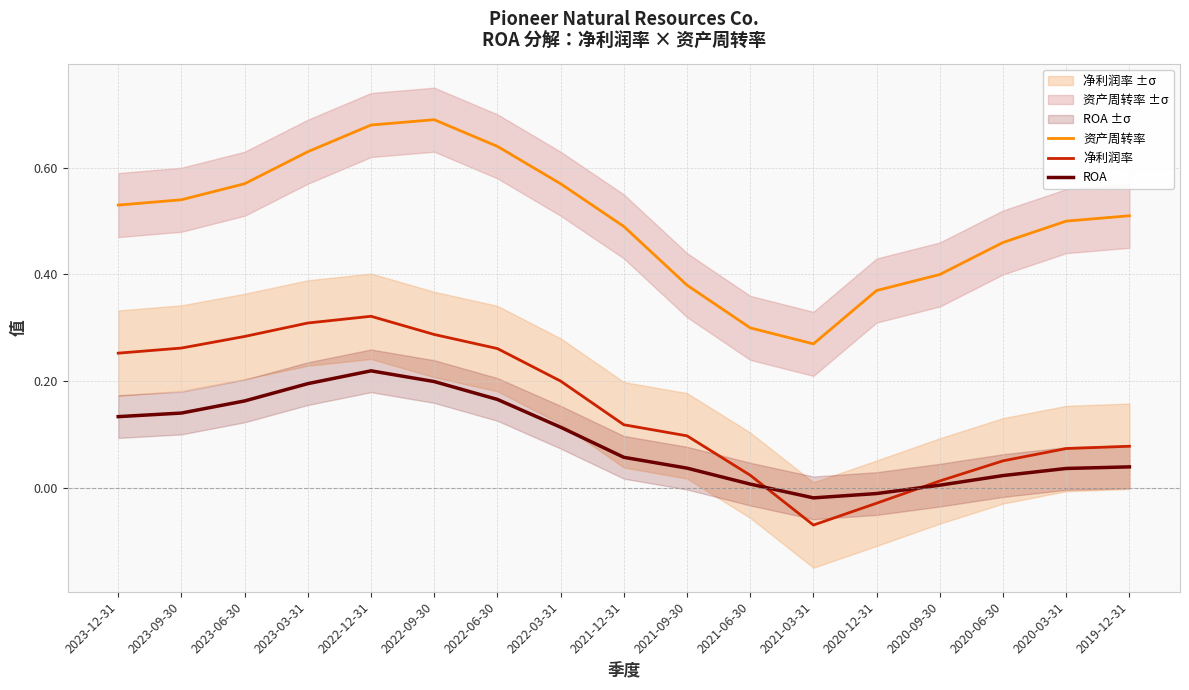

List the labels in order of 净利润率 value, largest first.

2022-12-31, 2023-03-31, 2022-09-30, 2023-06-30, 2023-09-30, 2022-06-30, 2023-12-31, 2022-03-31, 2021-12-31, 2021-09-30, 2019-12-31, 2020-03-31, 2020-06-30, 2021-06-30, 2020-09-30, 2020-12-31, 2021-03-31